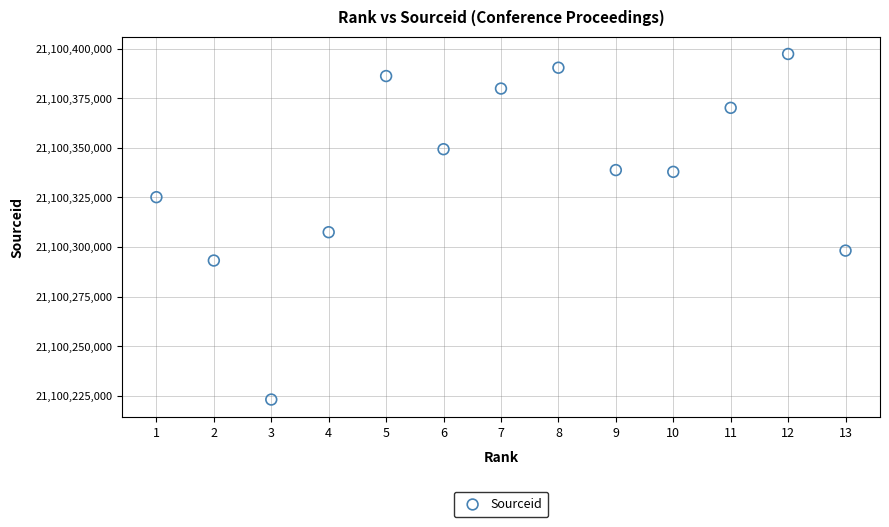

What Y value in the scatter plot is closest to 21100310229?

21100307487